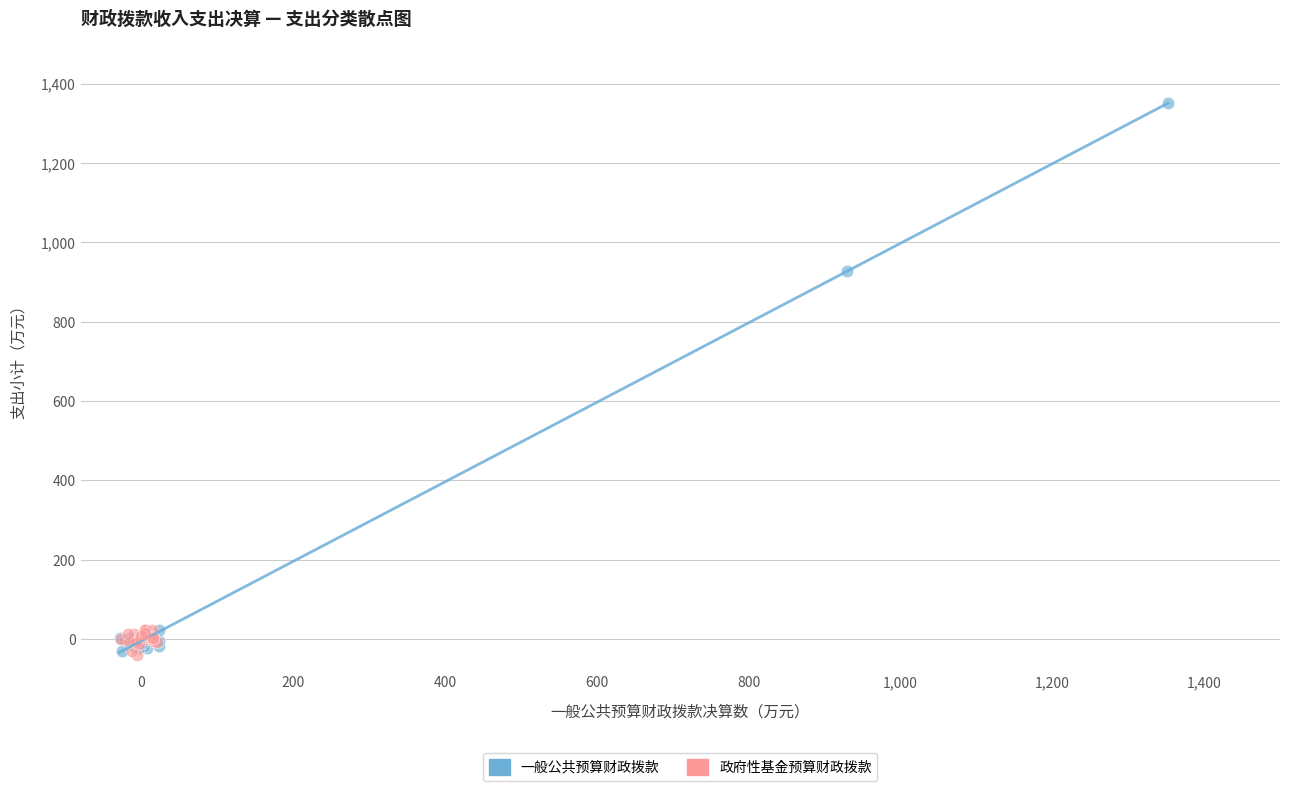

Which series has the largest Y range (max minus min)?

一般公共预算财政拨款